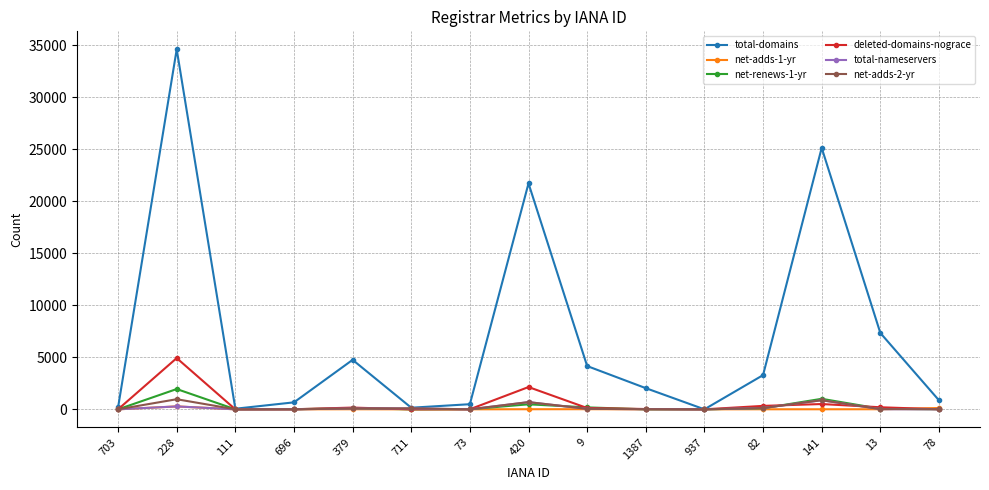

Where is the first local maximum for deleted-domains-nograce?

228